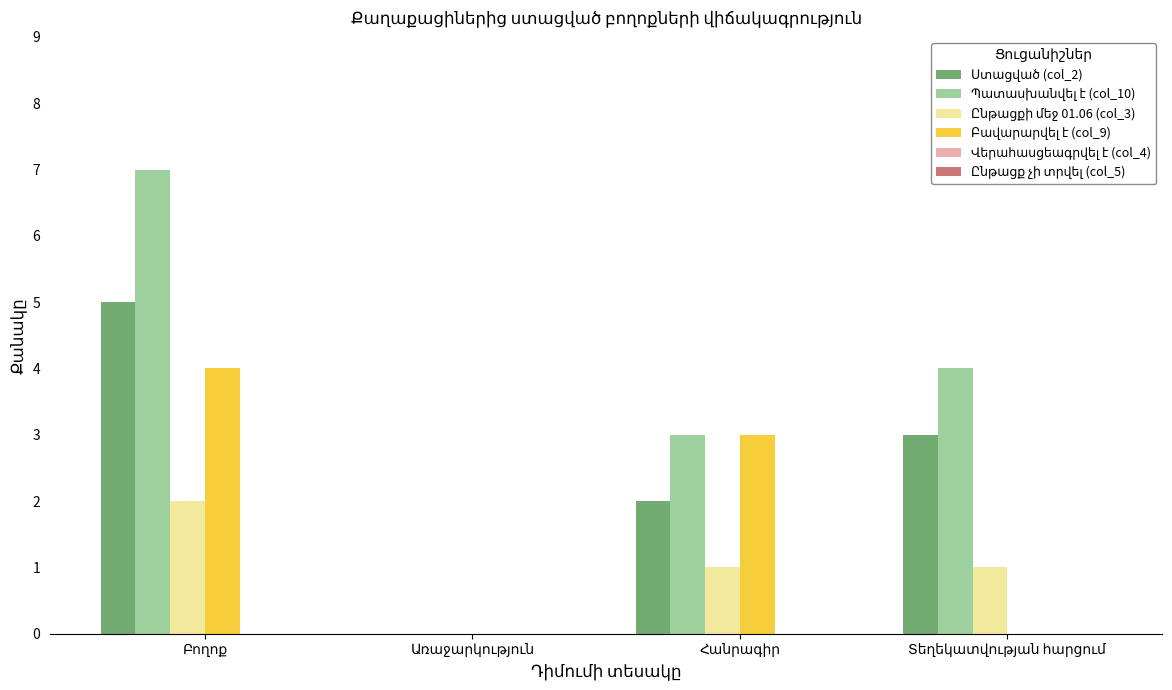

What is the greatest value displayed?

7